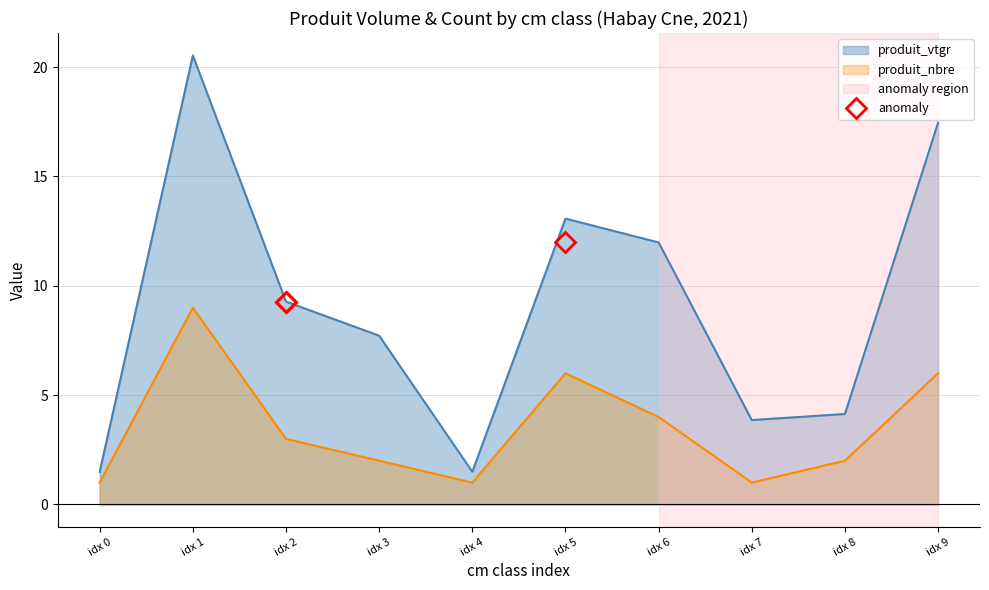

Is it true that produit_vtgr equals 4.1 at idx 8?

True